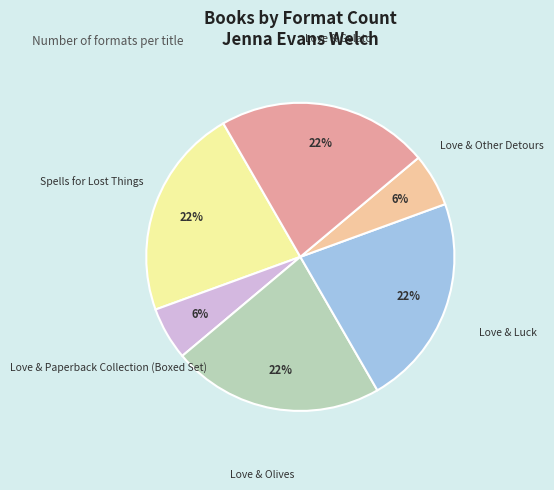

Combined, do Love & Paperback Collection (Boxed Set) and Love & Luck account for over 50%?

No